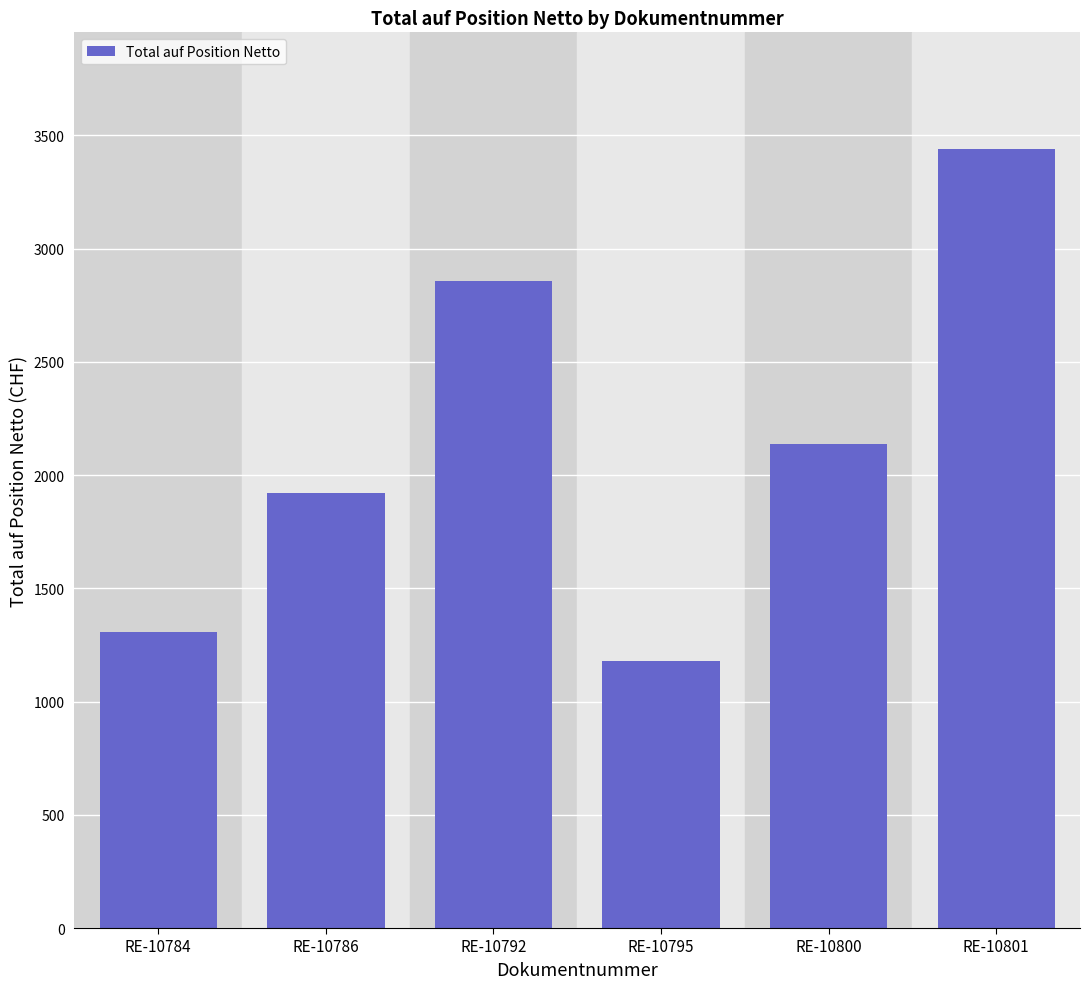

Read the value at RE-10784.

1307.7